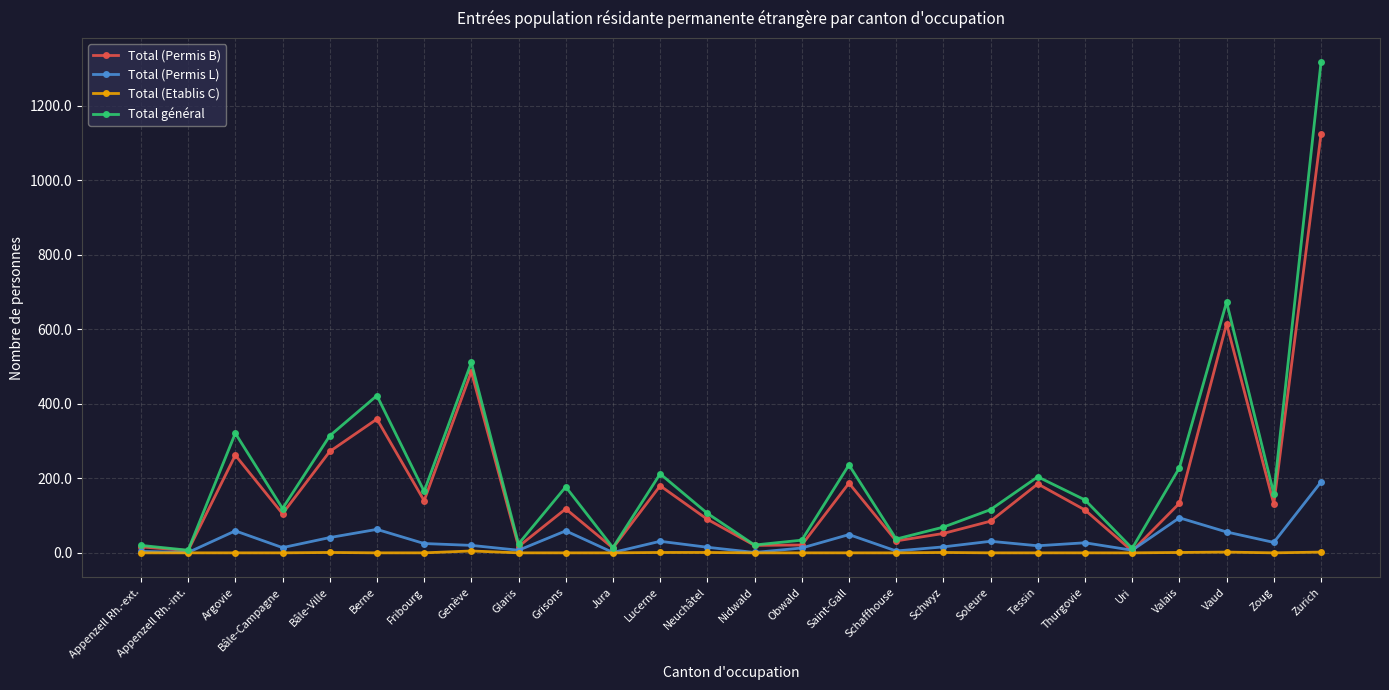

What is the label of the 24th point from the left?

Vaud